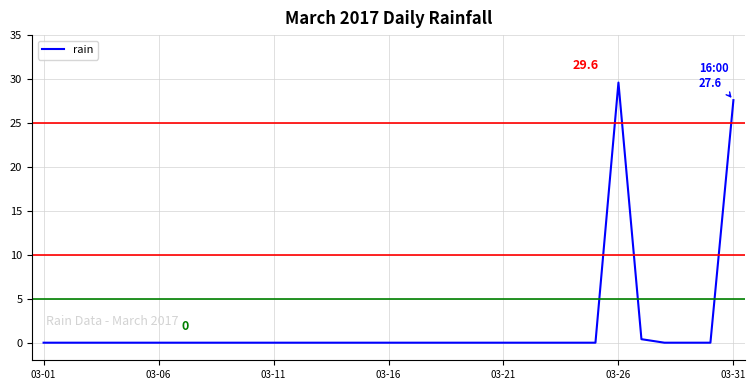

What is the greatest value displayed?

29.6